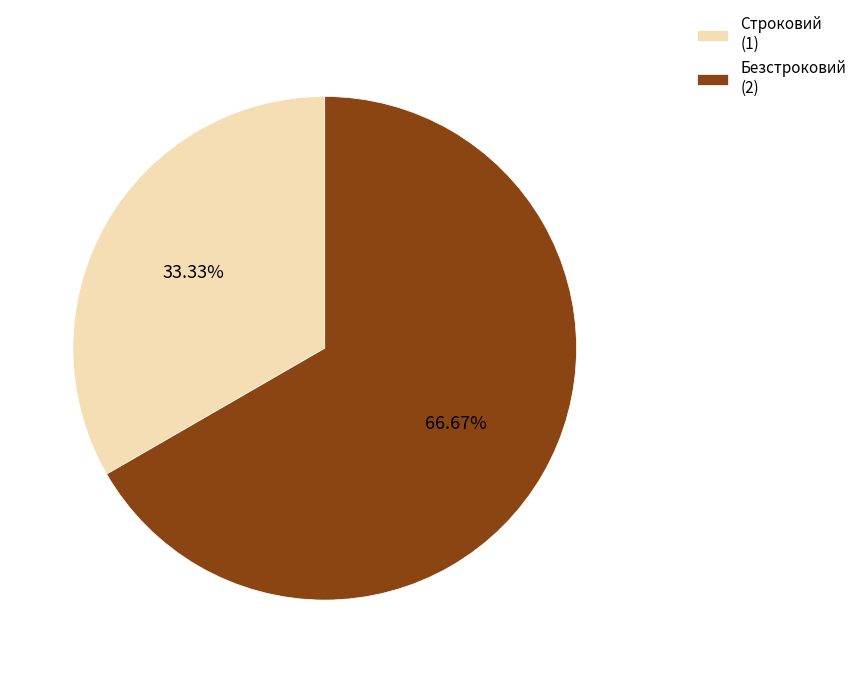

Does any single category account for the majority?

Yes